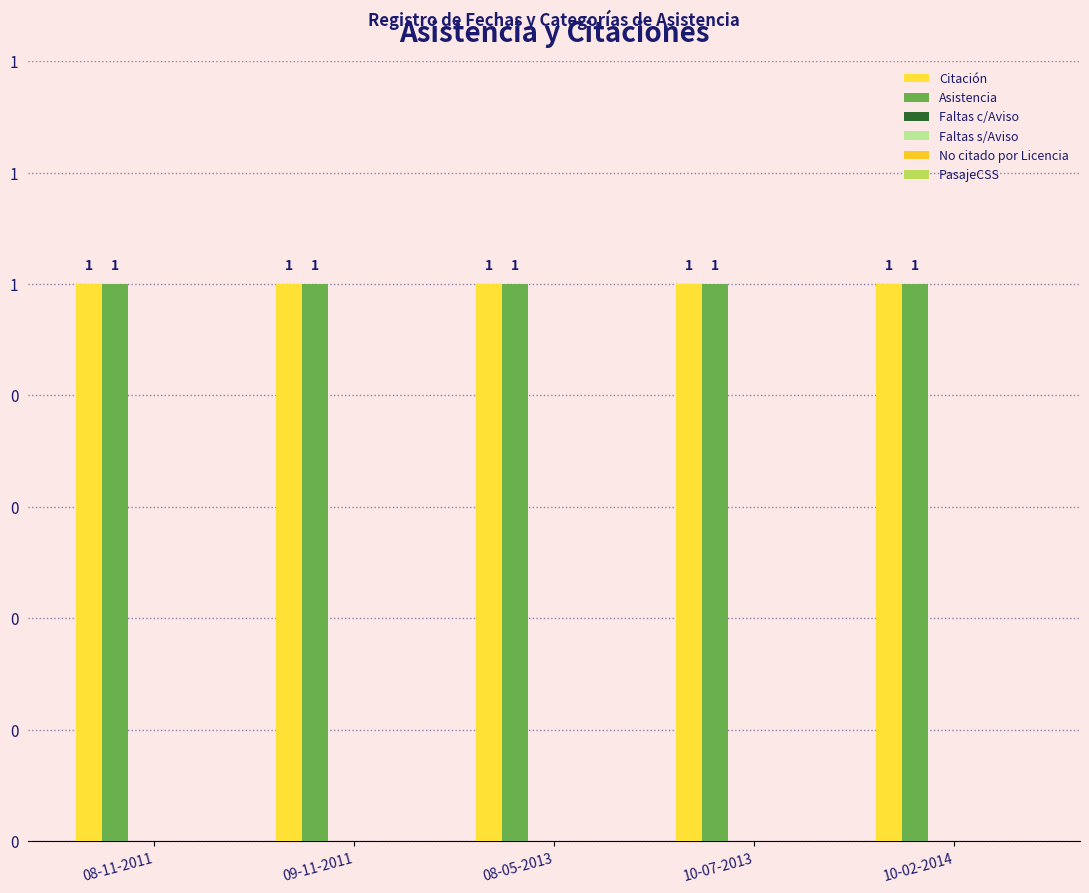

Rank the series at 10-07-2013 from lowest to highest value.

Faltas c/Aviso, Faltas s/Aviso, No citado por Licencia, PasajeCSS, Citación, Asistencia